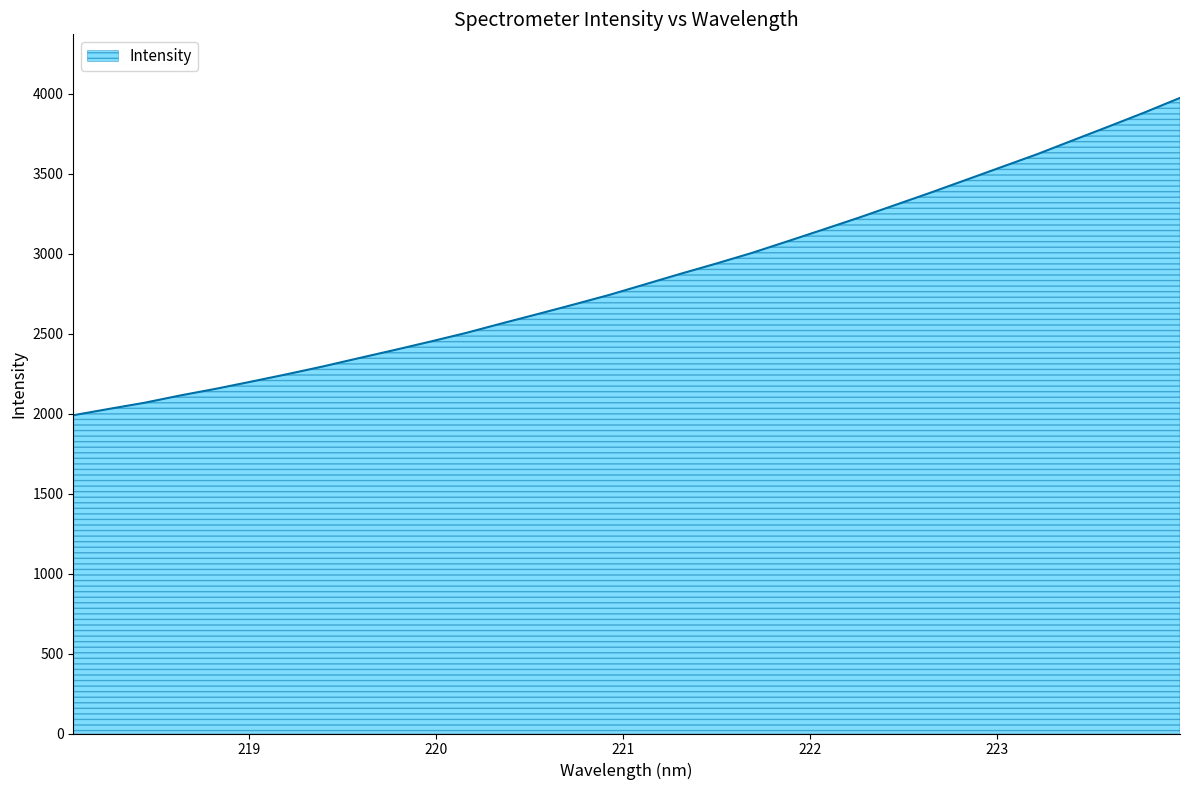

What is the smallest value displayed?

1990.3